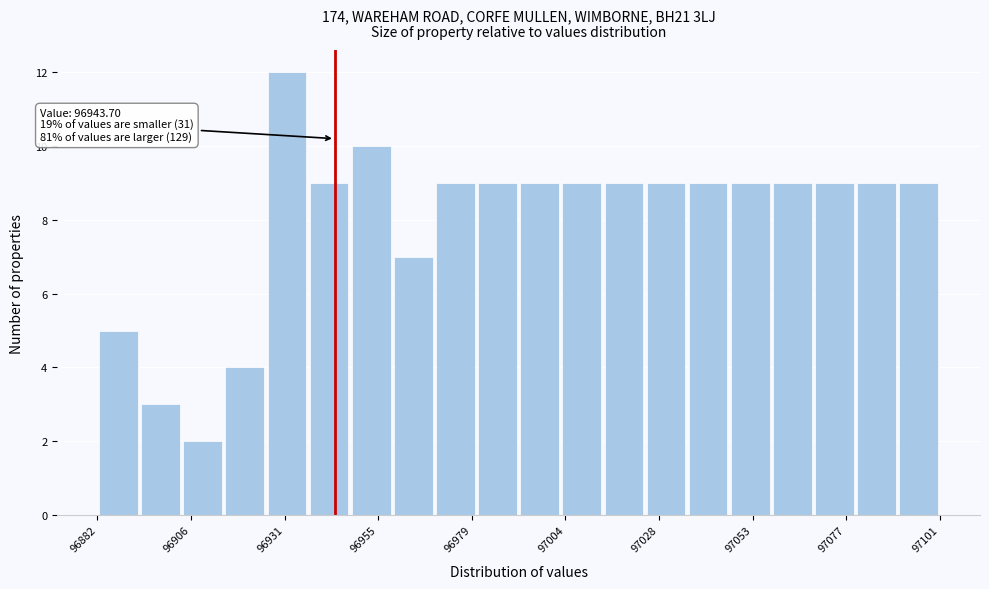

Read against the x-axis, roughly where is the centre of the tallest bar?

96930